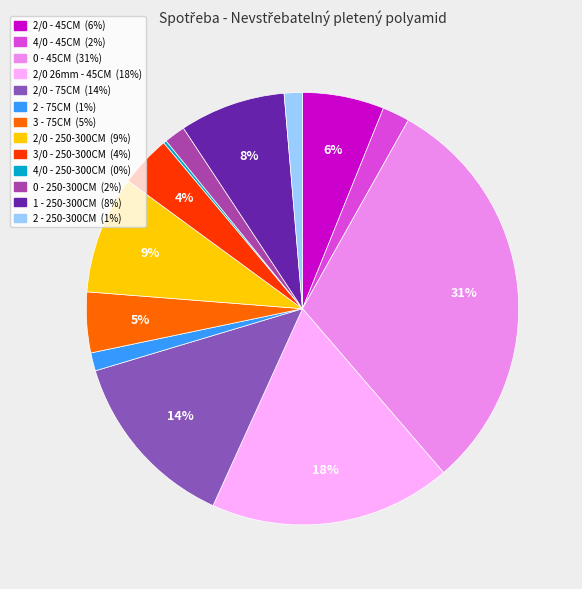

Which category has the biggest portion of the pie?

0 - 45CM